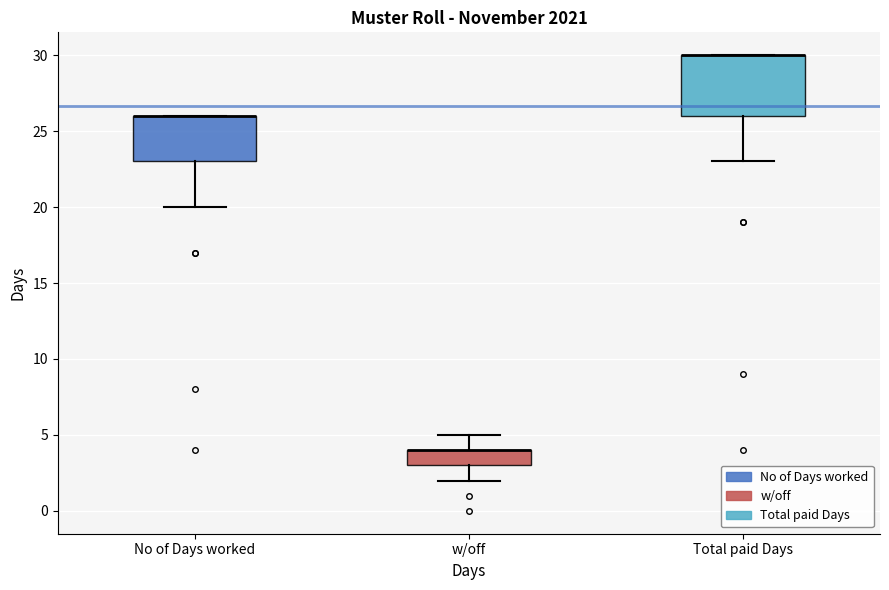

Comparing the boxes themselves (not the whiskers), which one is the tallest?

Total paid Days